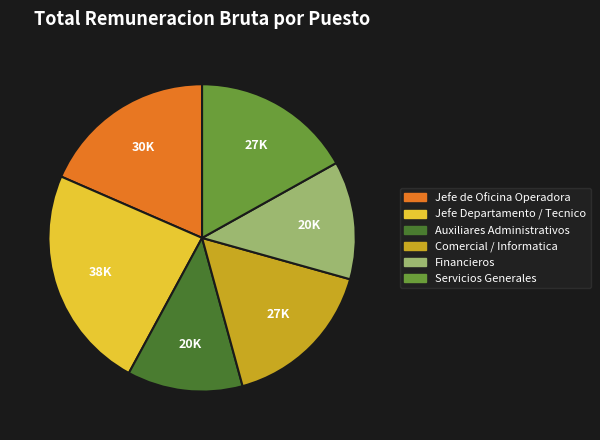

Which slice is the largest?

Jefe Departamento / Tecnico